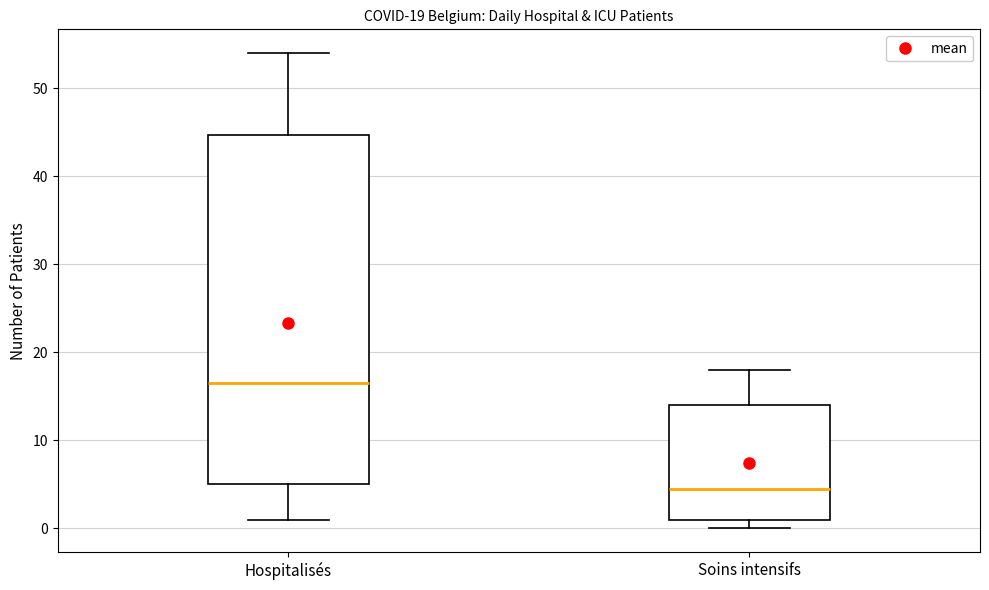

Comparing the boxes themselves (not the whiskers), which one is the tallest?

Hospitalisés